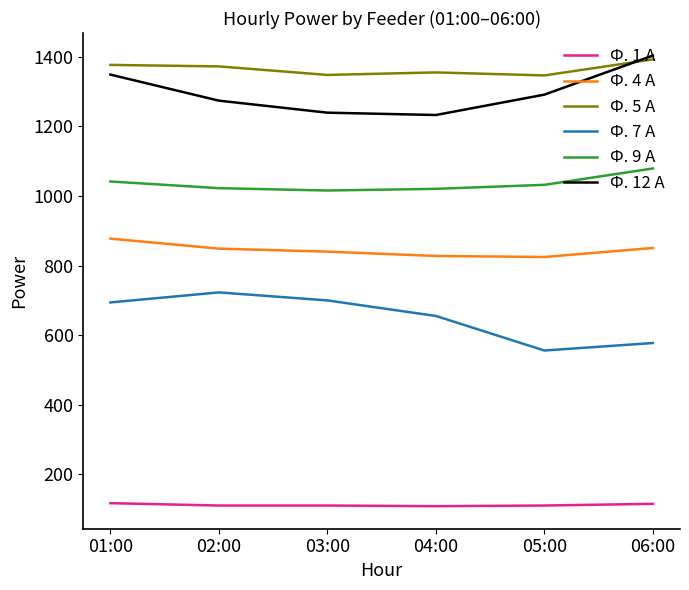

Which series changed the most between 01:00 and 05:00?

Ф. 7 А